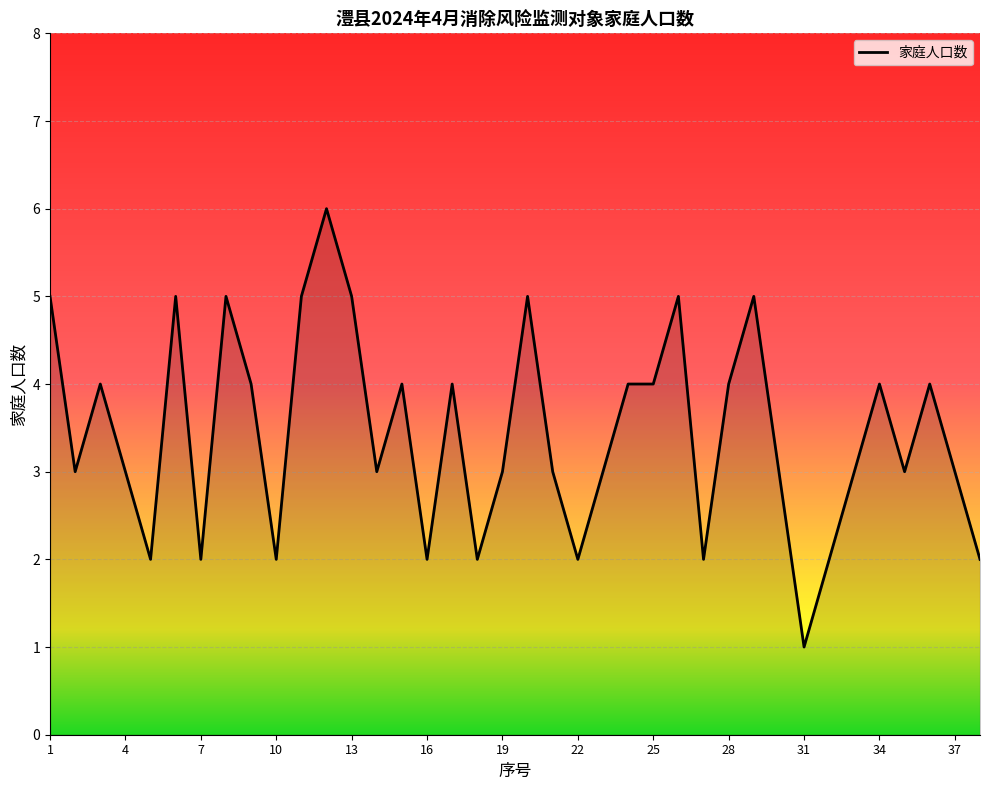

Is this an area chart (filled region under the line)?

No